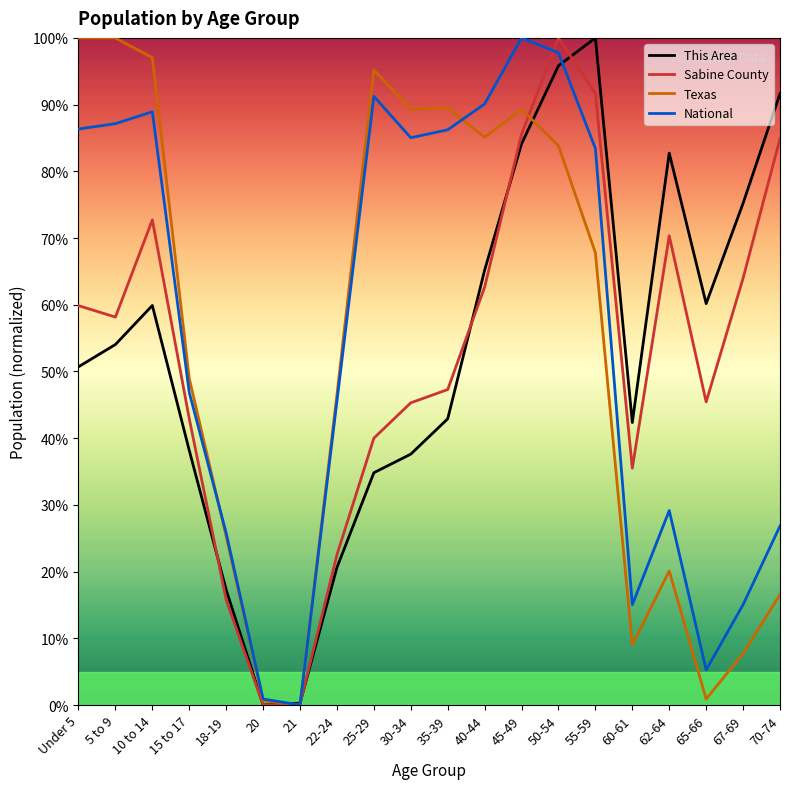

At 60-61, list the series in order from largest to smallest.

This Area, Sabine County, National, Texas